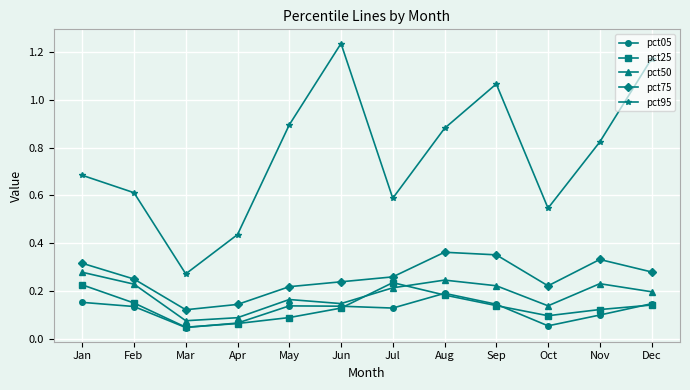

True or false: pct25 and pct95 cross at least once.

False